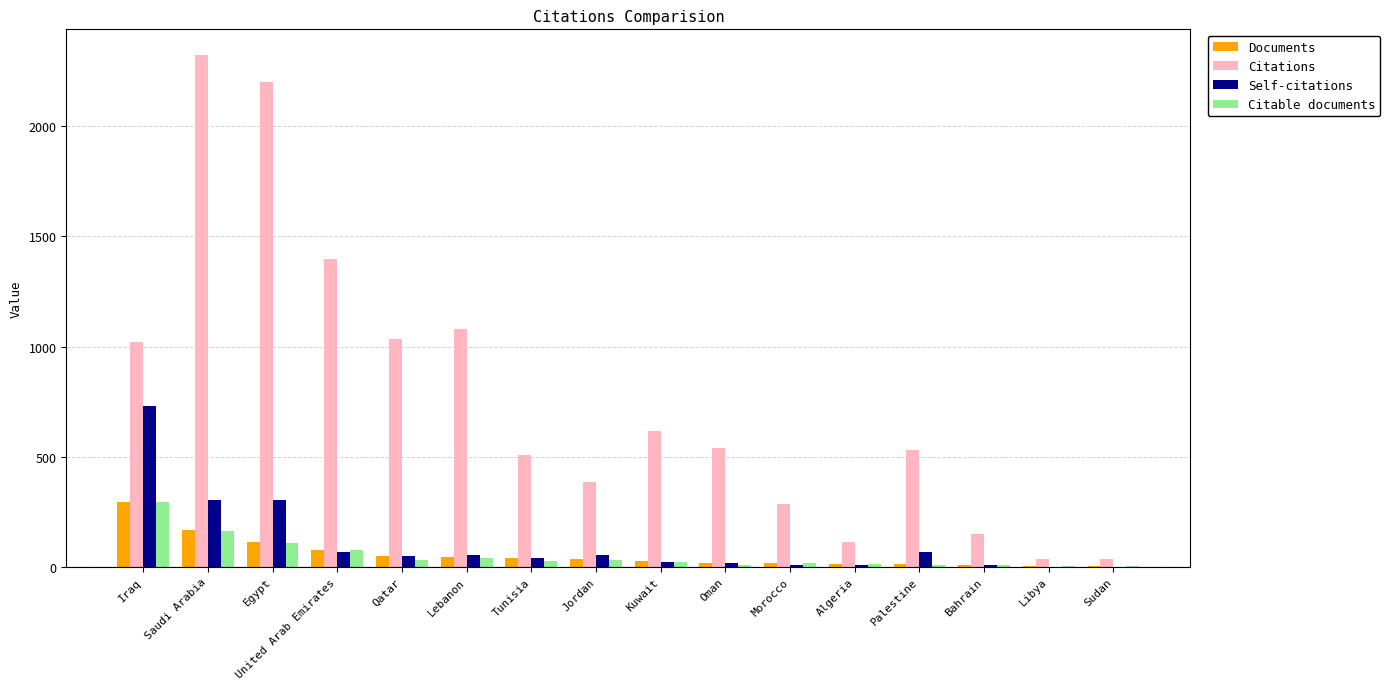

Which series changed the most between Palestine and Libya?

Citations